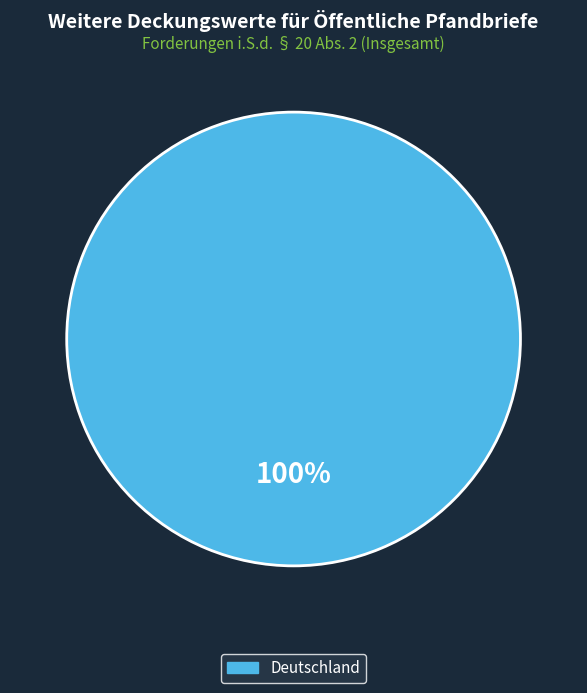

Is there a majority slice in this chart?

Yes